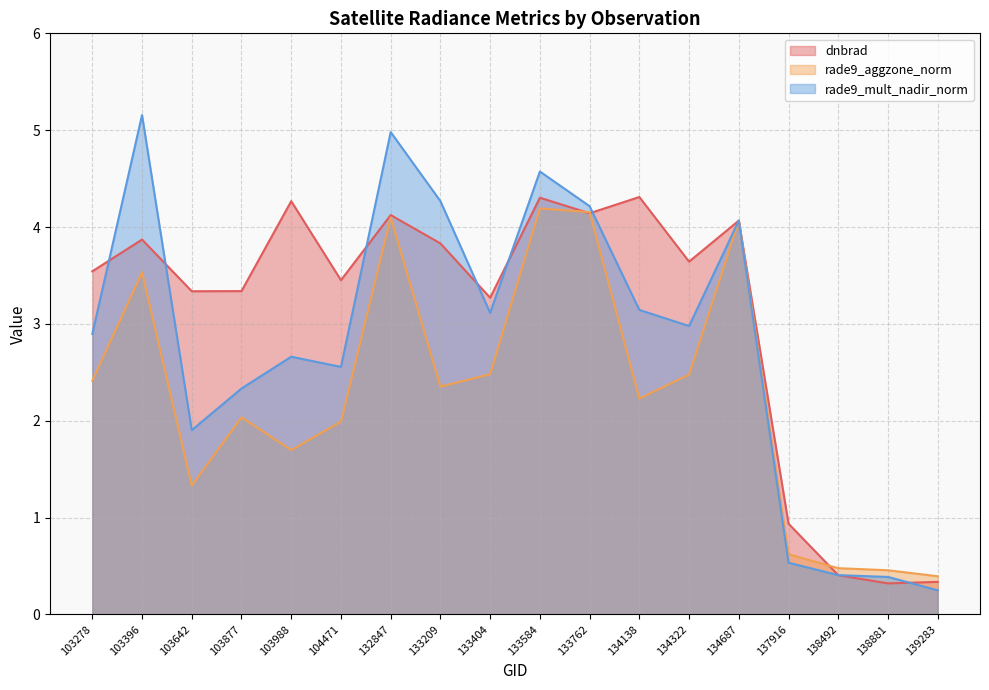

True or false: rade9_aggzone_norm has more than 2 interior local peaks.

True